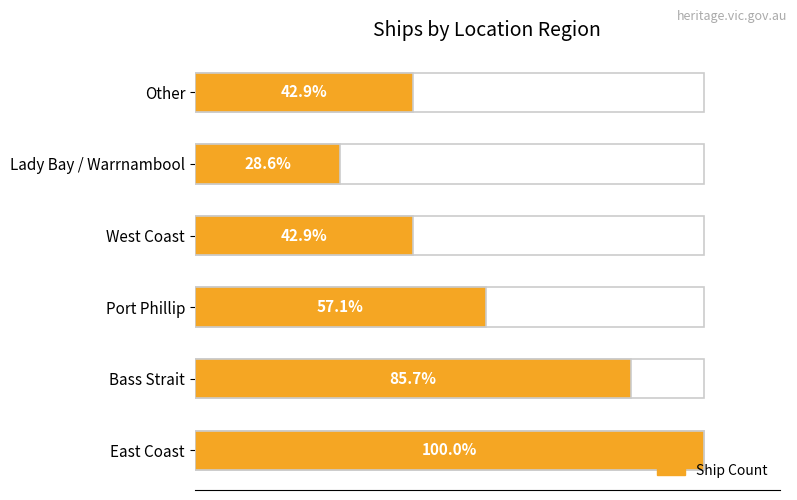

How many categories are shown in the chart?

6